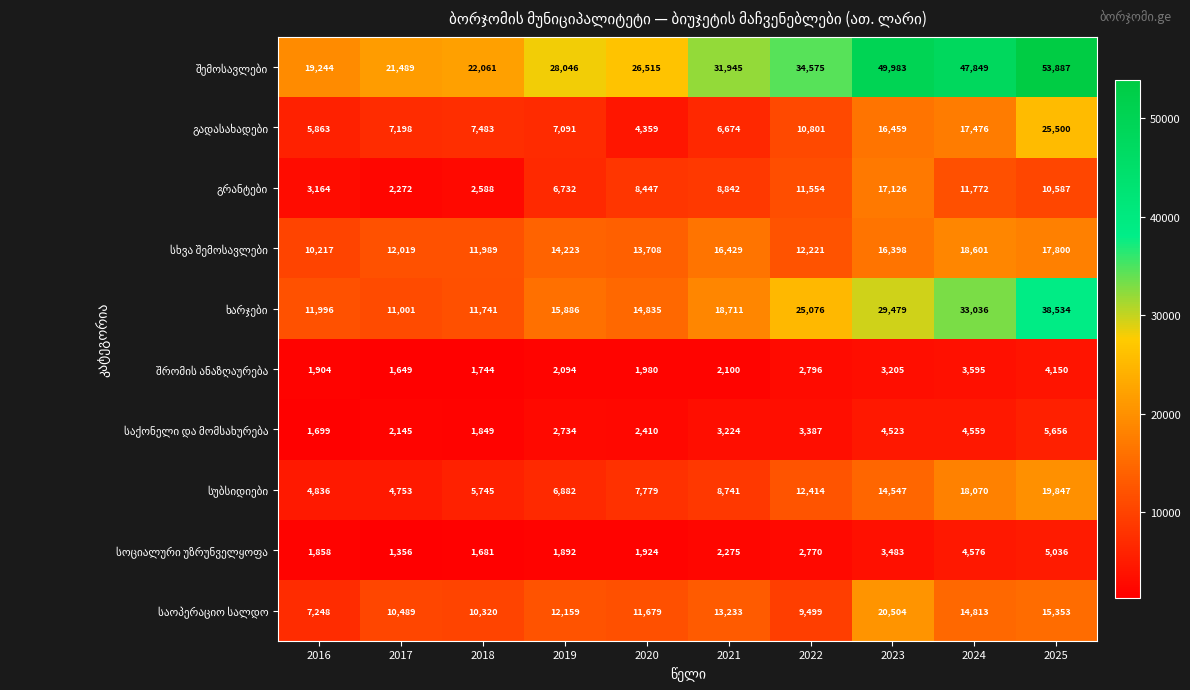

At which category does the chart reach its minimum across all series?

2017